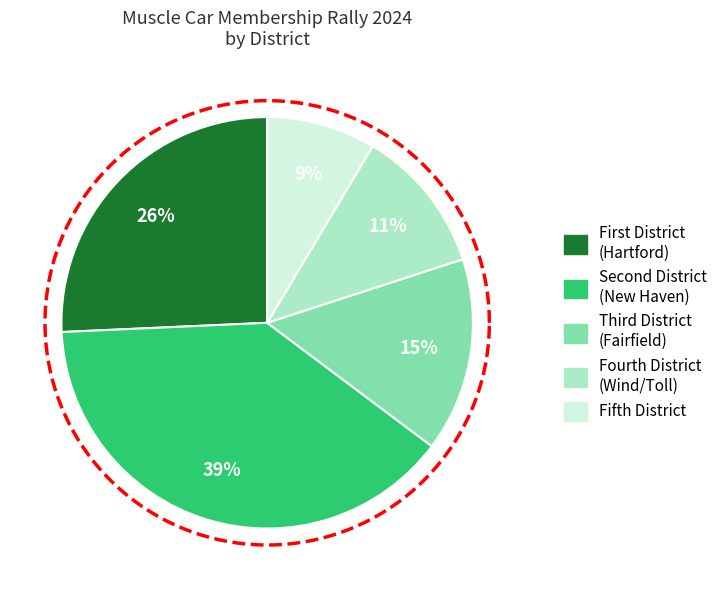

To the nearest percent, what percentage of the pie is Fifth District?

9%